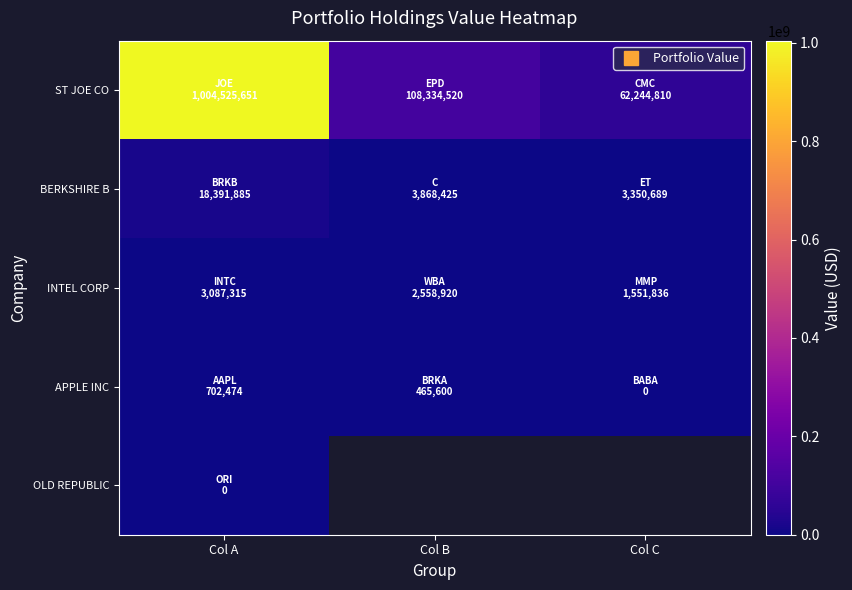

At which label is APPLE INC closest to 351237?

Col B